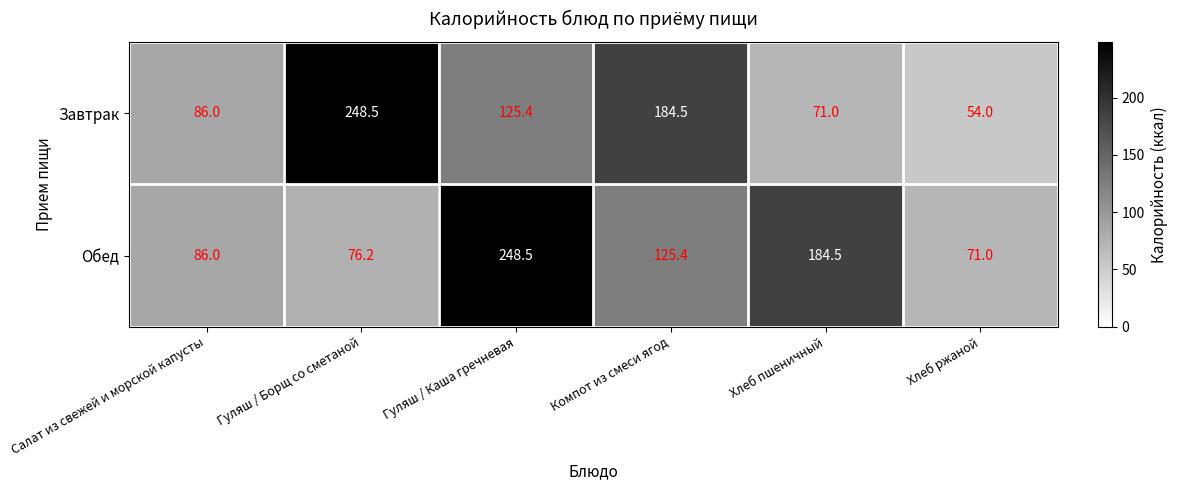

At which label is Обед closest to 159?

Хлеб пшеничный